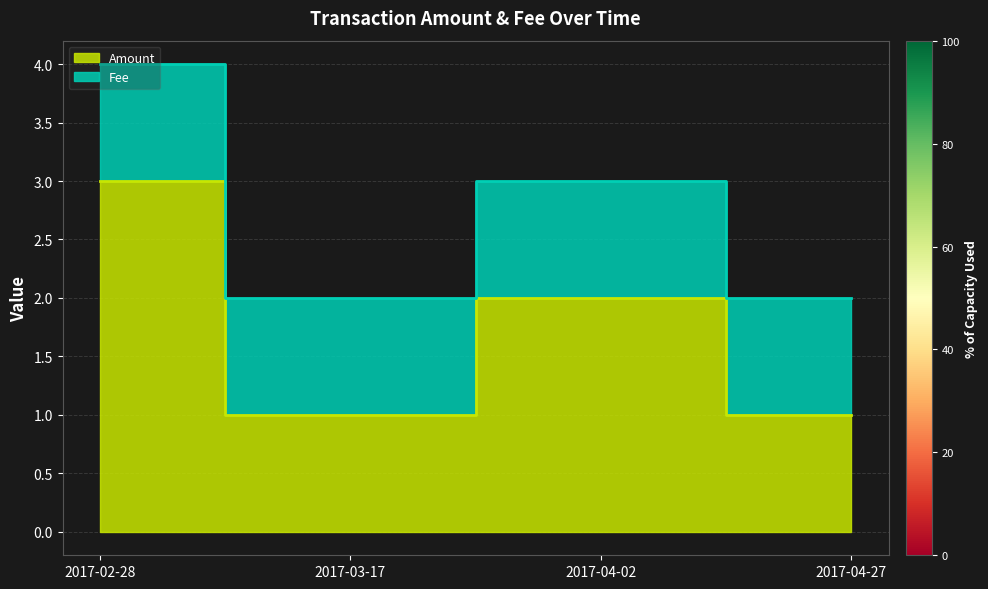

Reading left to right, what are all the values shown in this chart?

2017-02-28=3	2017-03-17=1	2017-04-02=2	2017-04-27=1